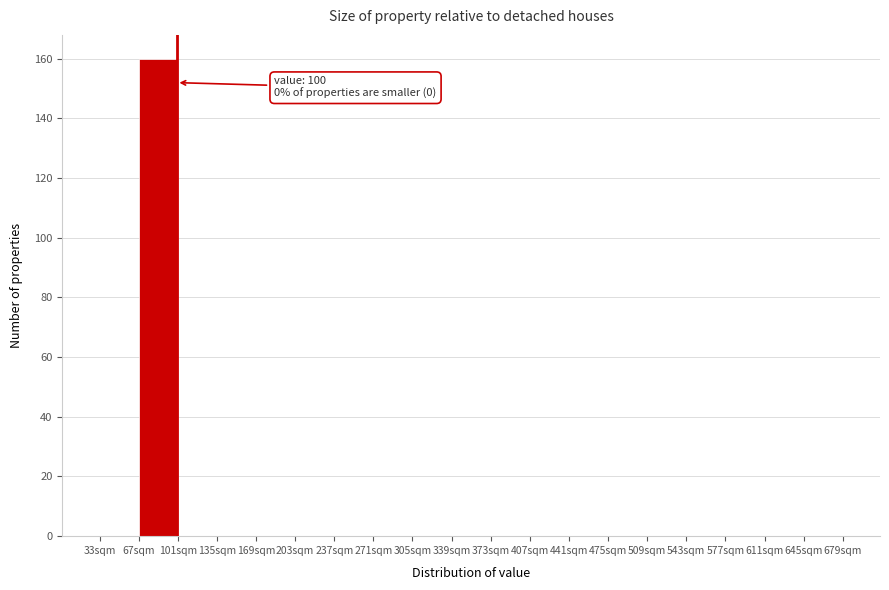

Over which range of the x-axis is the bar tallest?

67 to 101